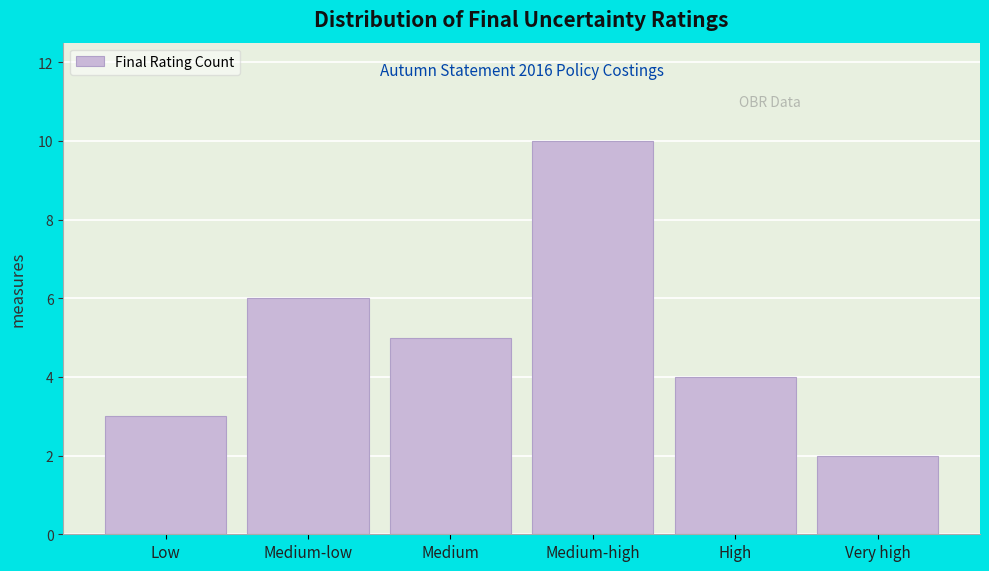

Reading left to right, extract all data points from this chart.

Low=3	Medium-low=6	Medium=5	Medium-high=10	High=4	Very high=2